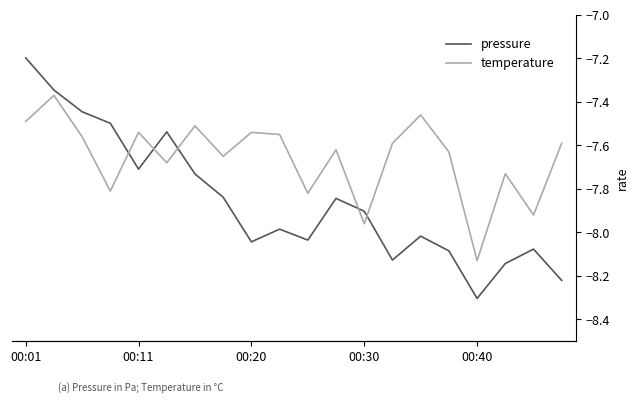

What is the difference between the second highest and minimum values in the temperature series?

0.7